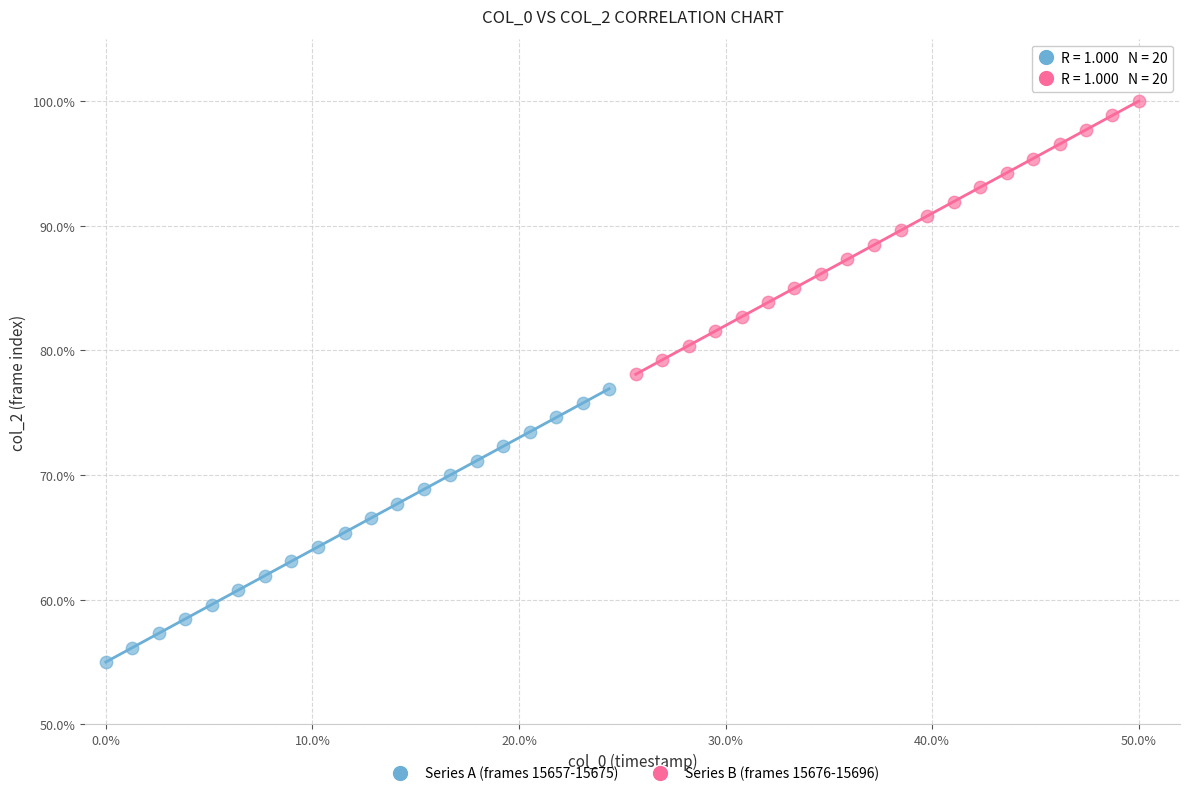

Which series reaches the maximum Y coordinate?

Series B (frames 15676-15696)